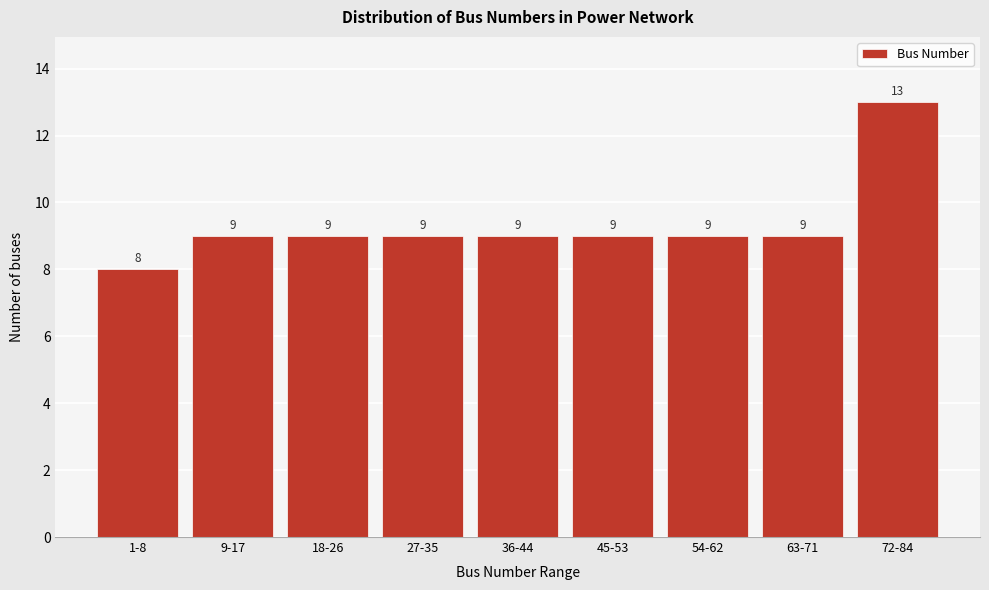

Reading left to right, transcribe all the data shown in this chart.

1-8=8	9-17=9	18-26=9	27-35=9	36-44=9	45-53=9	54-62=9	63-71=9	72-84=13